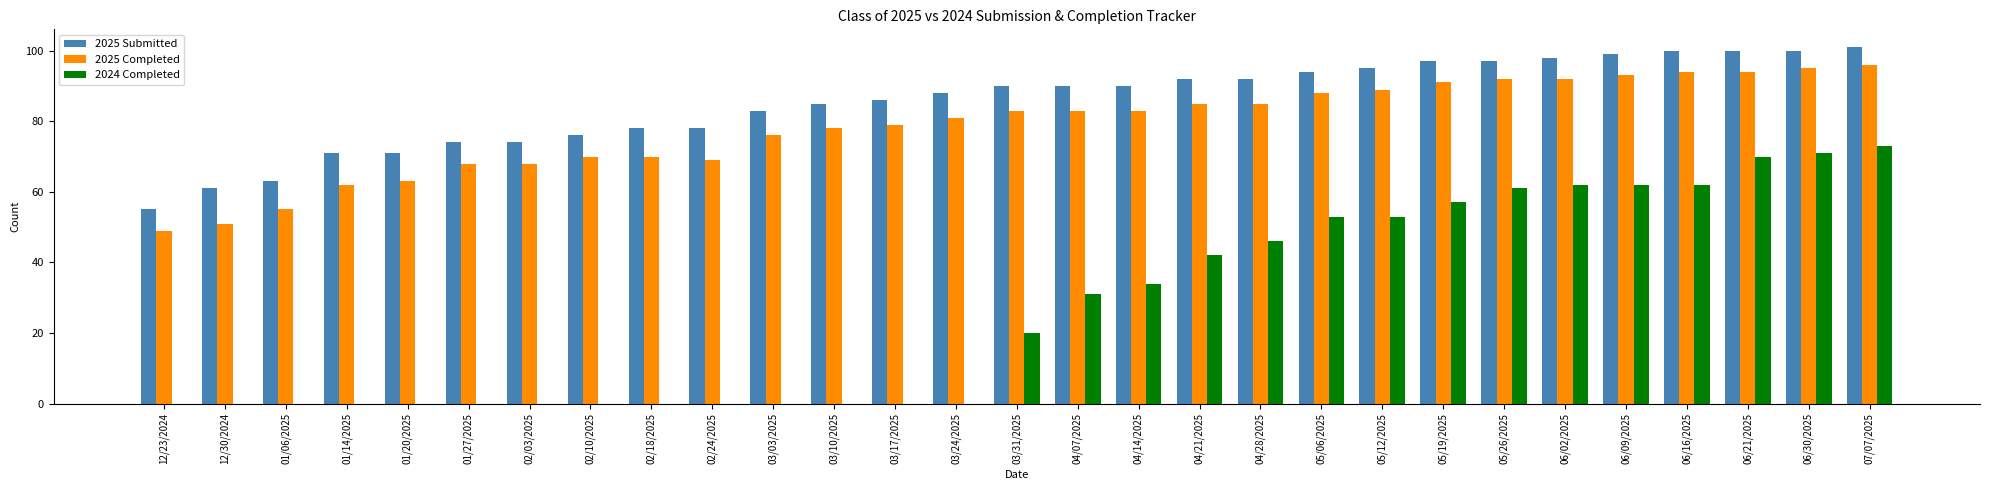

How many categories are shown in the chart?

29